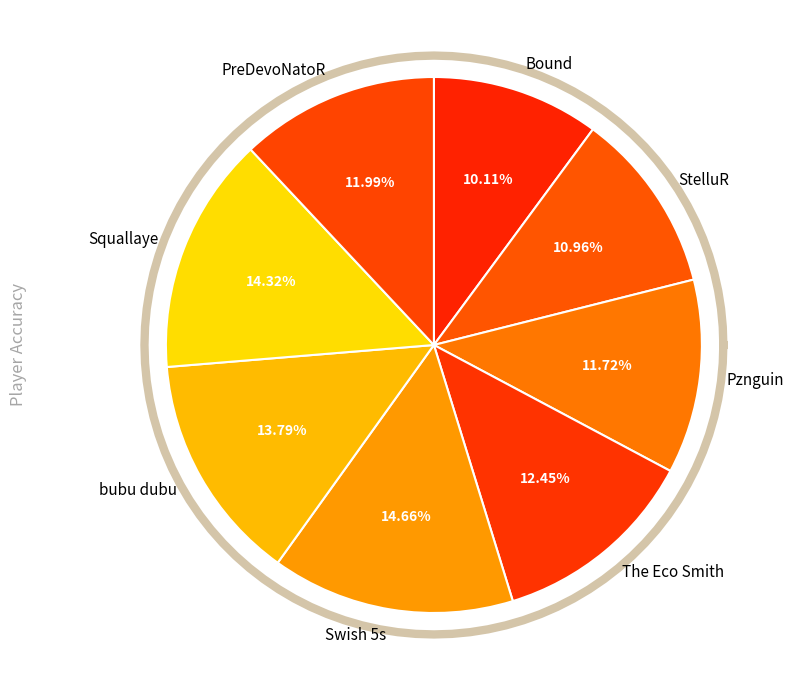

The Pznguin slice represents 12% of the pie. True or false?

True